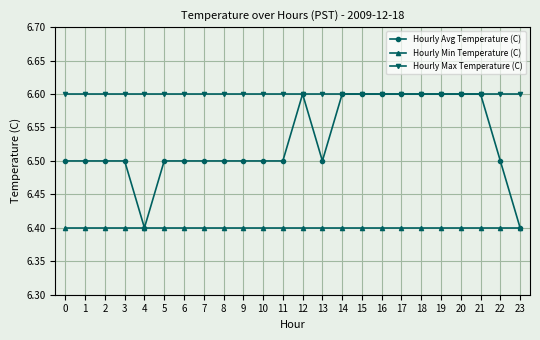

At 2, list the series in order from largest to smallest.

Hourly Max Temperature (C), Hourly Avg Temperature (C), Hourly Min Temperature (C)